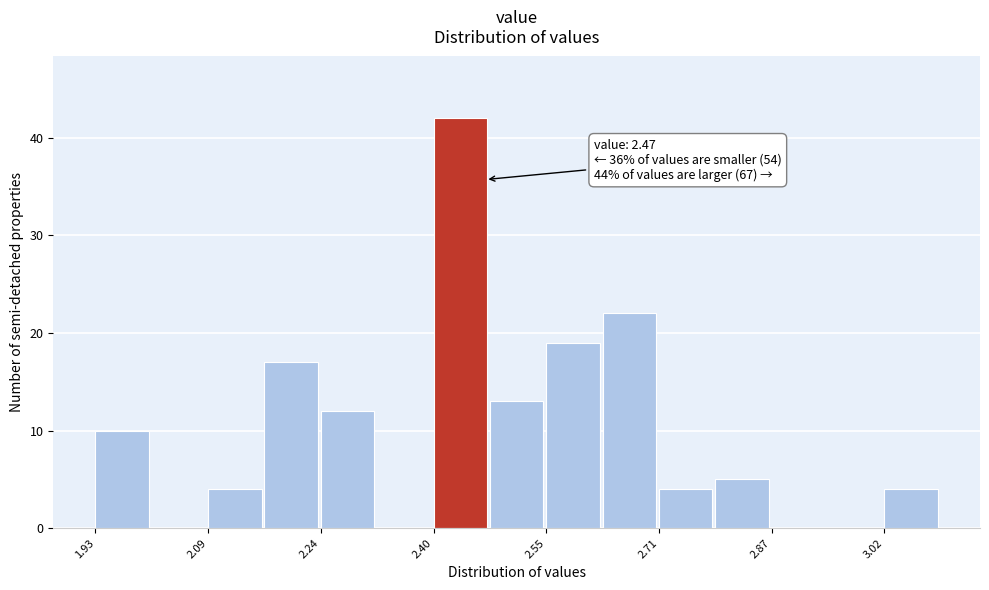

Around what value on the x-axis is the tallest bar? Give the approximate position of its centre, as read against the axis.

2.44